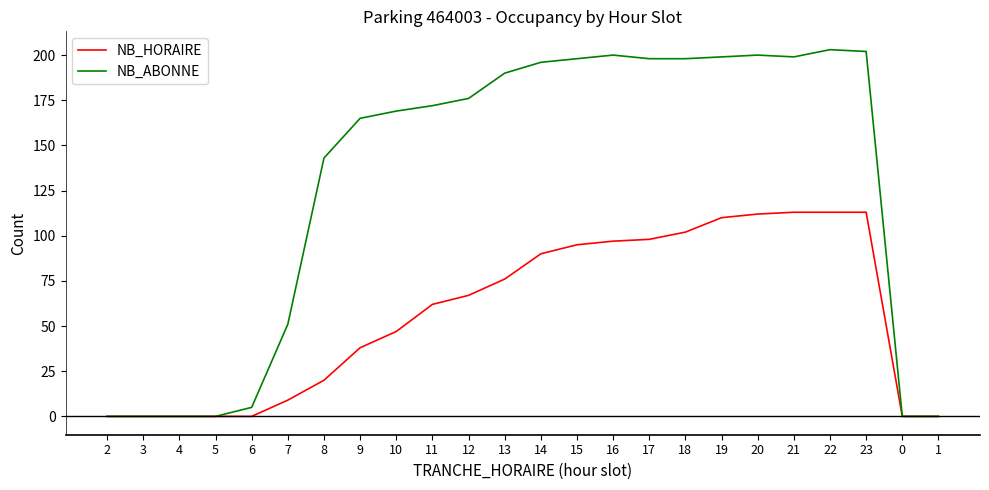

What is the maximum value for NB_HORAIRE?

113